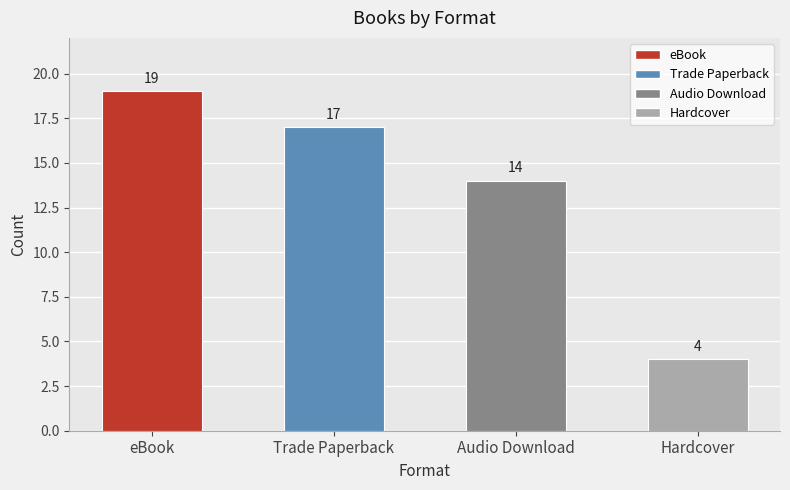

Where is the data nearest to the value 11?

Audio Download